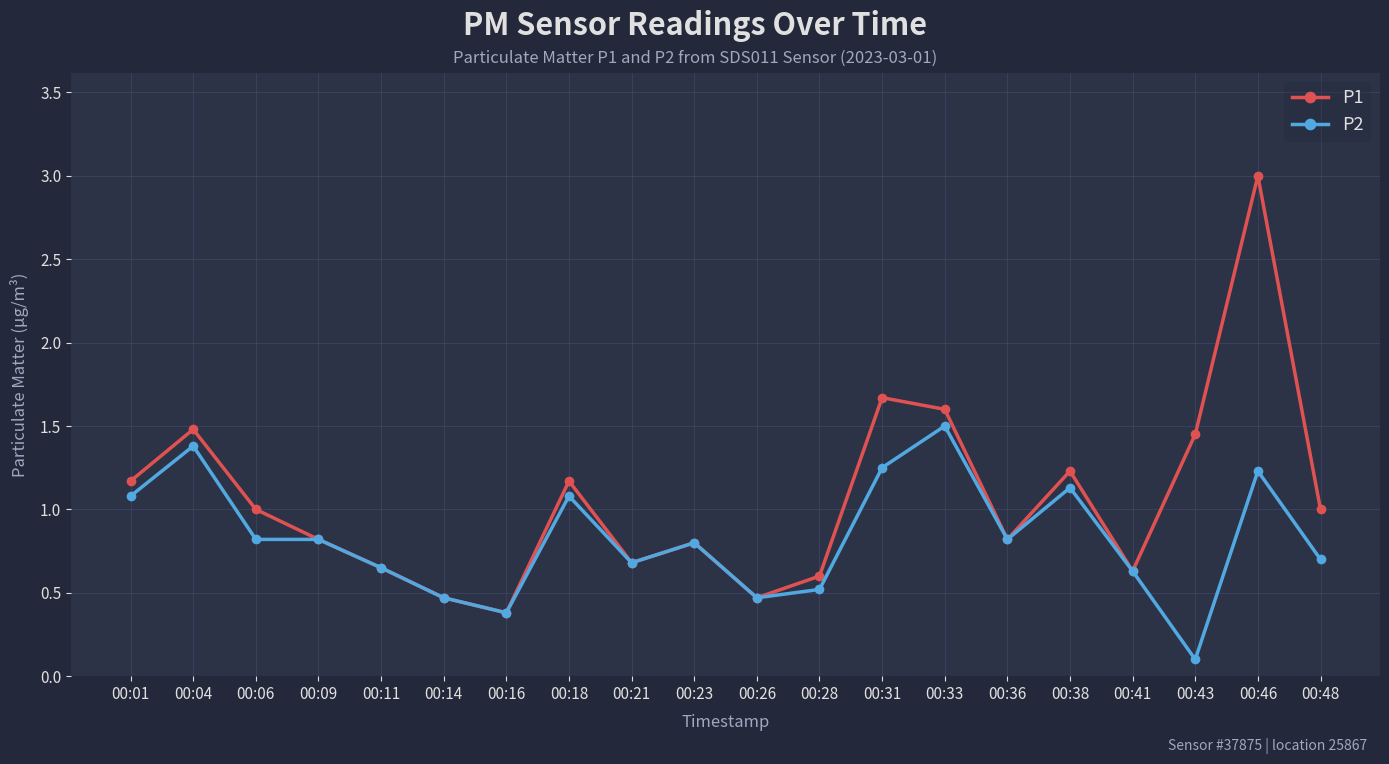

Where is P2 nearest to the value 0?

00:43